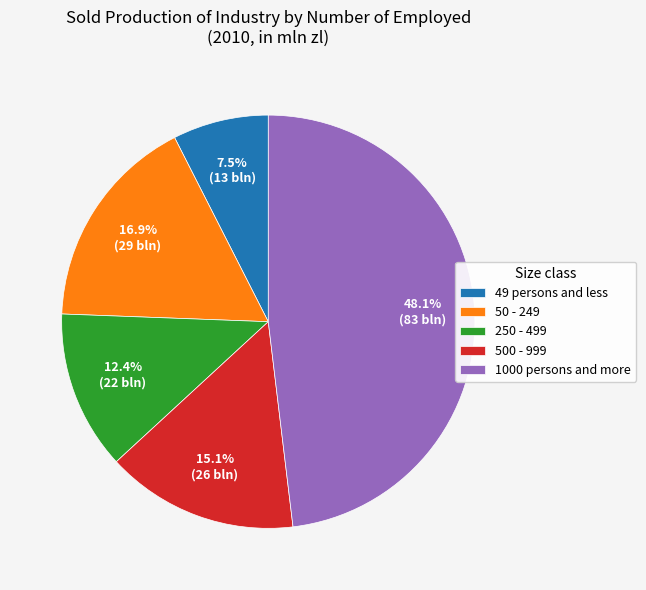

To the nearest percent, what portion does 250 - 499 represent?

12%